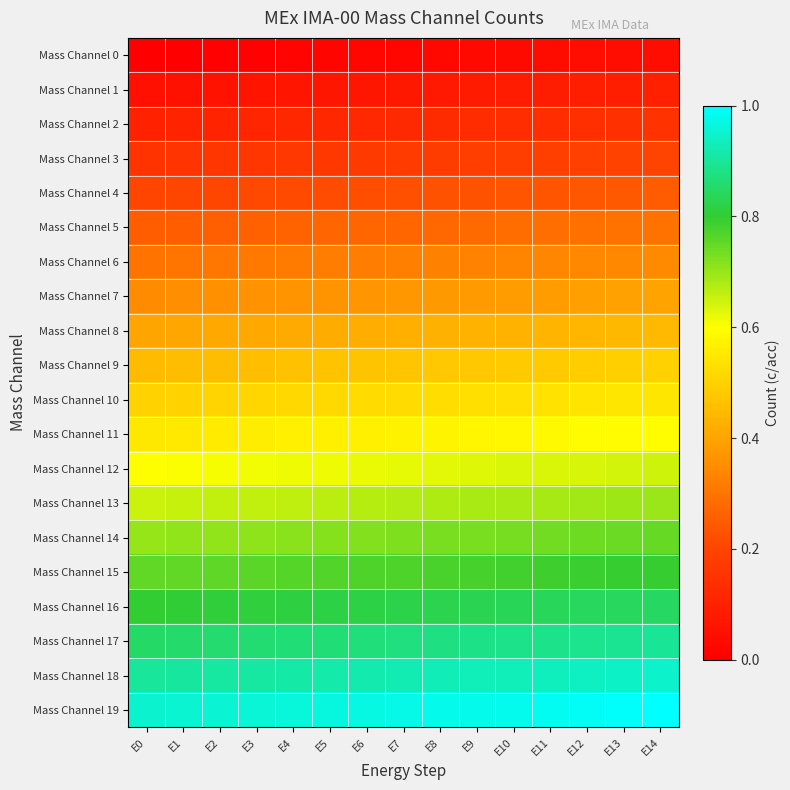

At how many categories does at least one series exceed 0?

15